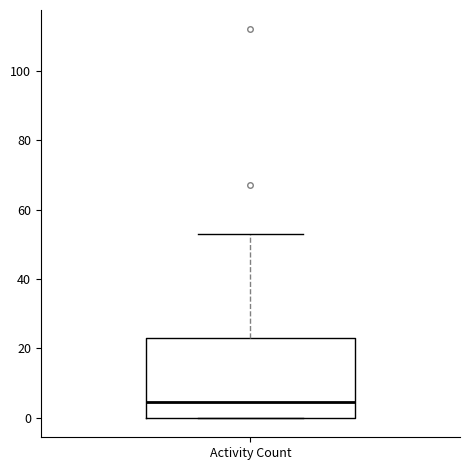

Transcribe this box plot: give where the median line is, the range the box spans, and where the two whiskers end, as read against the y-axis. The values are not printed on the chart, so give them approximately, as read against the axis.

median 4, box 0 to 24, whiskers 0 to 54